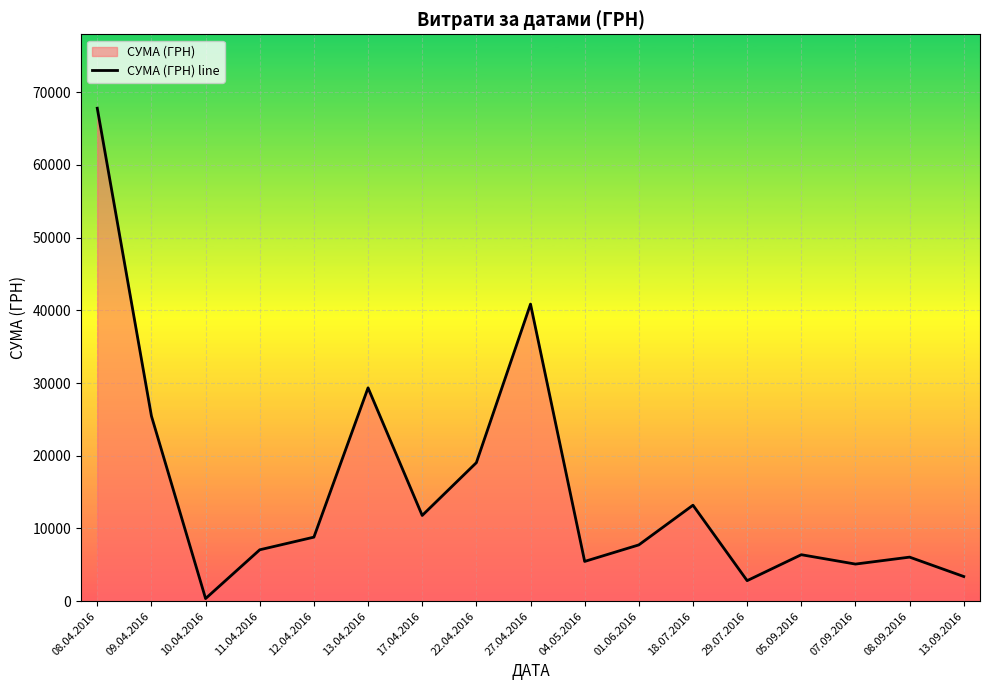

Reading right to left, list all the values displayed in this chart.

13.09.2016=3387.1	08.09.2016=6053.3	07.09.2016=5098.2	05.09.2016=6386.5	29.07.2016=2817.4	18.07.2016=13195.0	01.06.2016=7735.6	04.05.2016=5463.4	27.04.2016=40857.1	22.04.2016=19046.2	17.04.2016=11785.0	13.04.2016=29340.1	12.04.2016=8802.7	11.04.2016=7063.0	10.04.2016=352.8	09.04.2016=25462.0	08.04.2016=67798.2